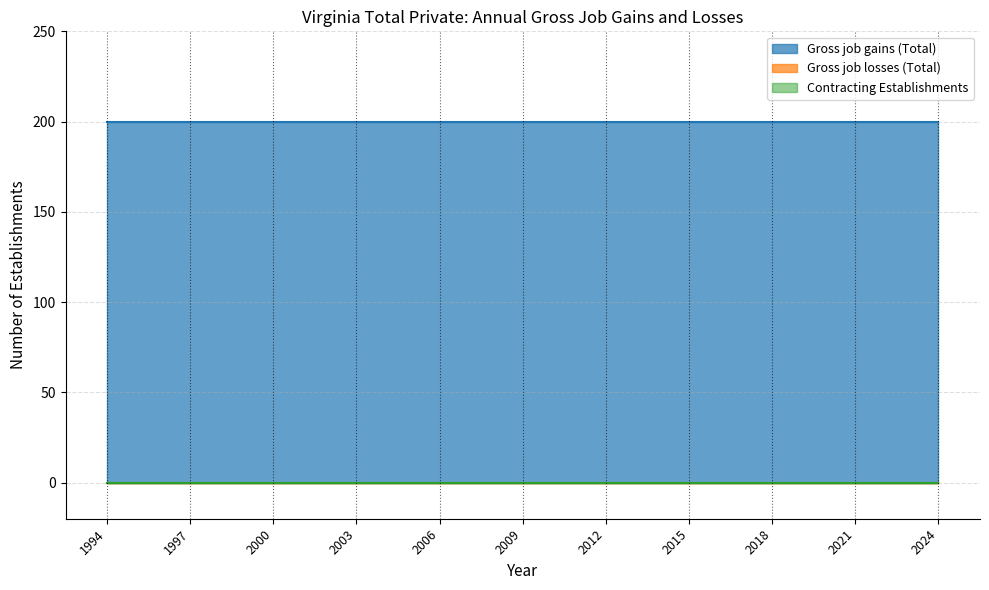

At which category is the sum across all series the highest?

1994